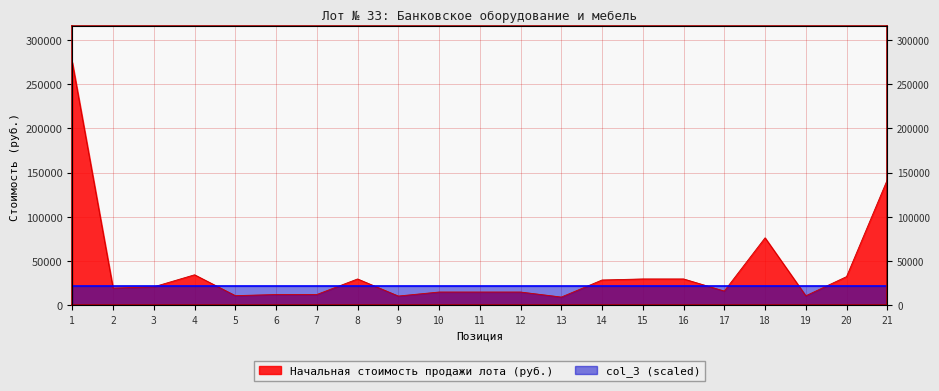

What is the sum of the values at 1 and 9?

284959.4